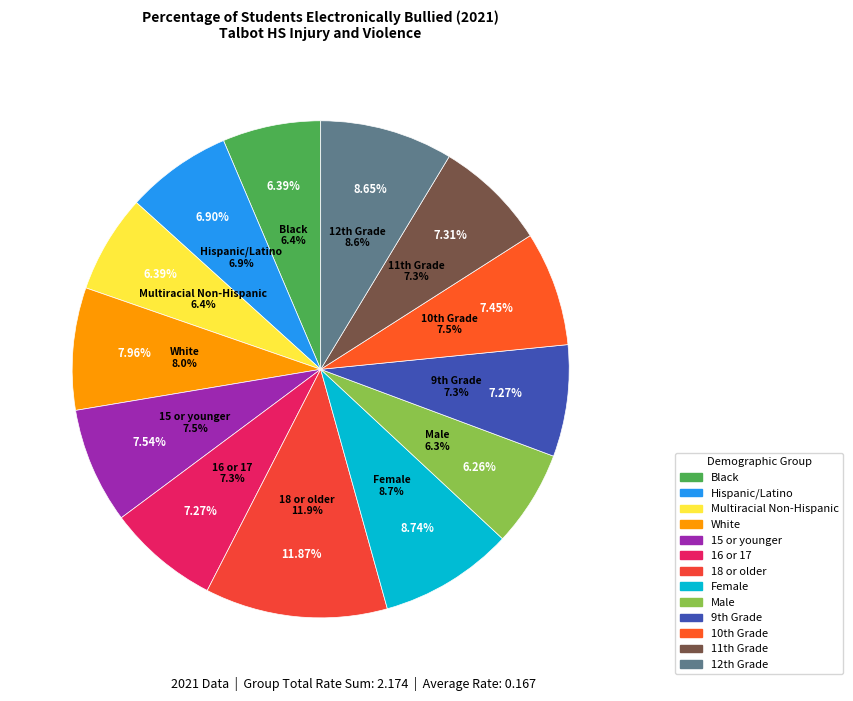

What portion of the pie excludes 16 or 17?

92.7%